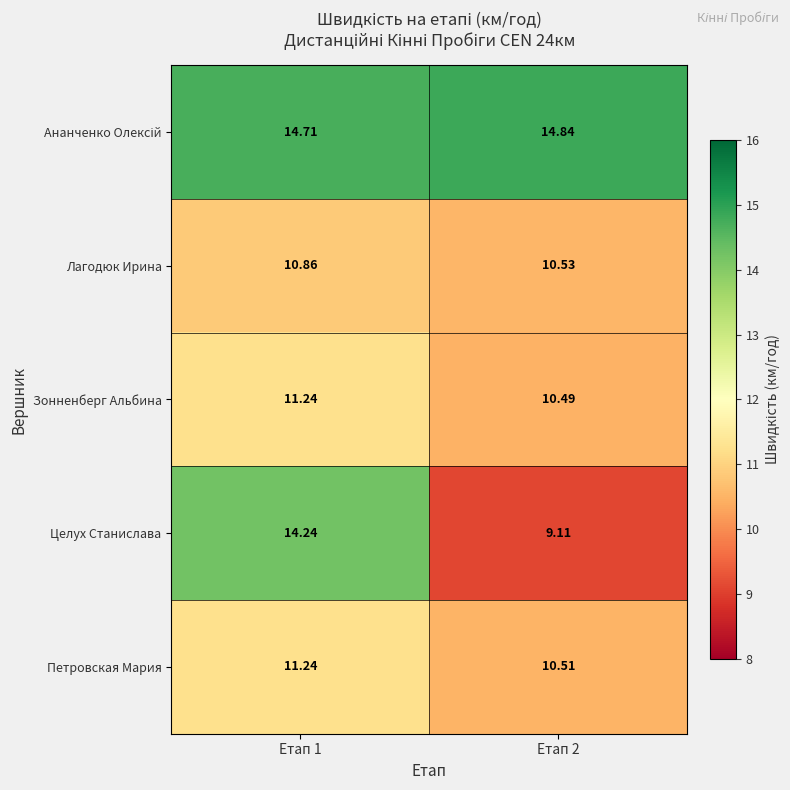

At how many categories does at least one series exceed 10?

2